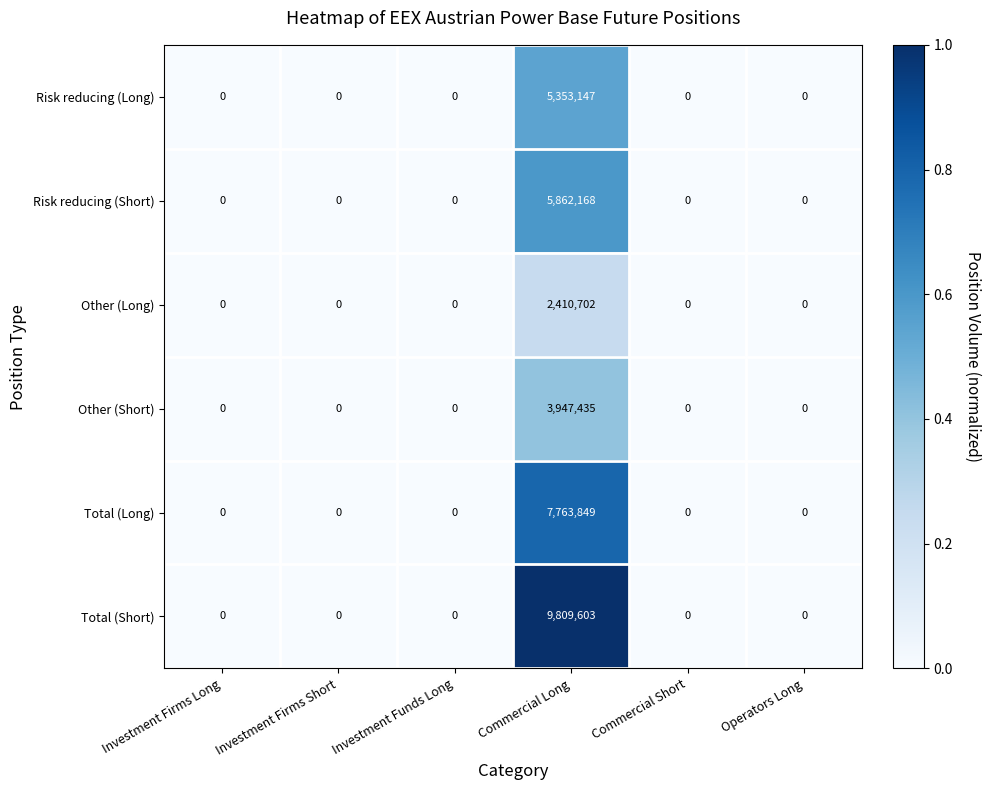

At which category does the chart reach its peak across all series?

Commercial Long